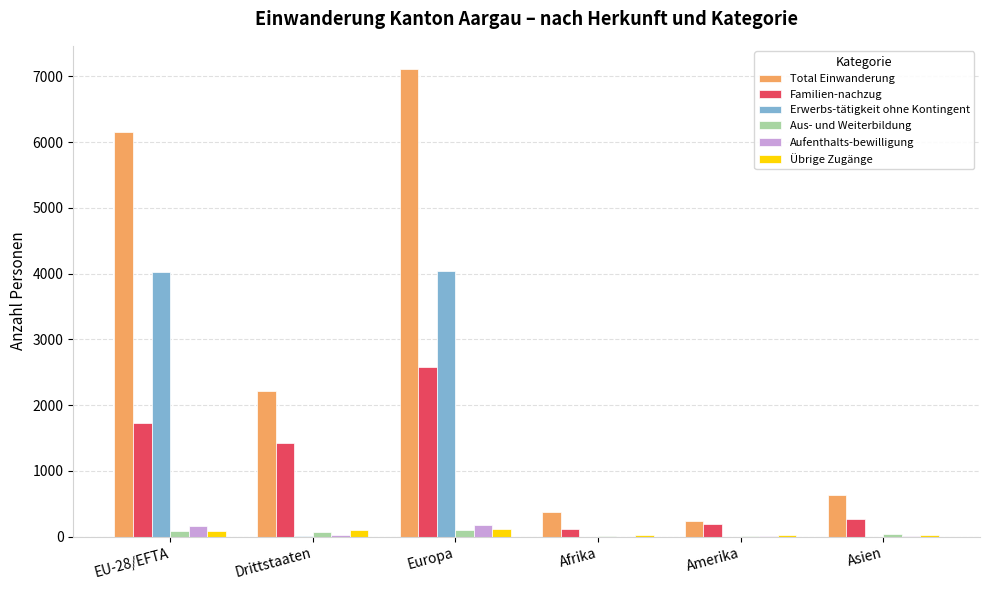

What is the greatest value displayed?

7109